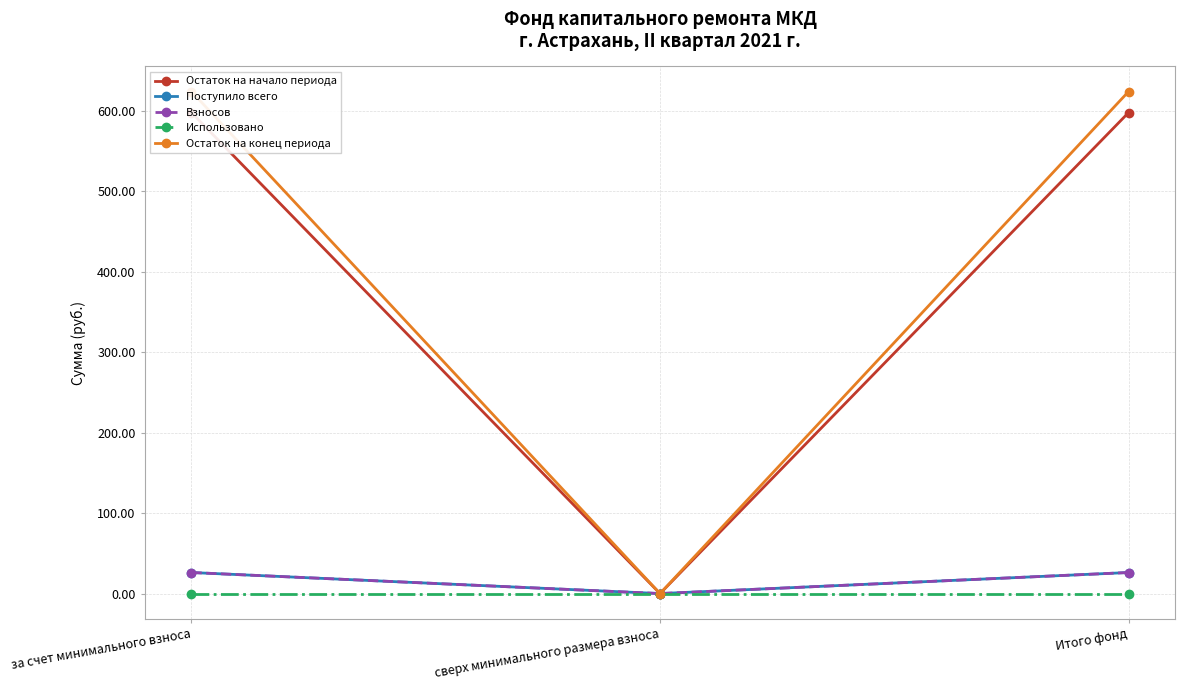

Reading left to right, what are all the values shown in this chart?

Остаток на начало периода: за счет минимального взноса=597.6	сверх минимального размера взноса=0.0	Итого фонд=597.6
Поступило всего: за счет минимального взноса=26.1	сверх минимального размера взноса=0.0	Итого фонд=26.1
Взносов: за счет минимального взноса=26.1	сверх минимального размера взноса=0.0	Итого фонд=26.1
Использовано: за счет минимального взноса=0.0	сверх минимального размера взноса=0.0	Итого фонд=0.0
Остаток на конец периода: за счет минимального взноса=623.7	сверх минимального размера взноса=0.0	Итого фонд=623.7